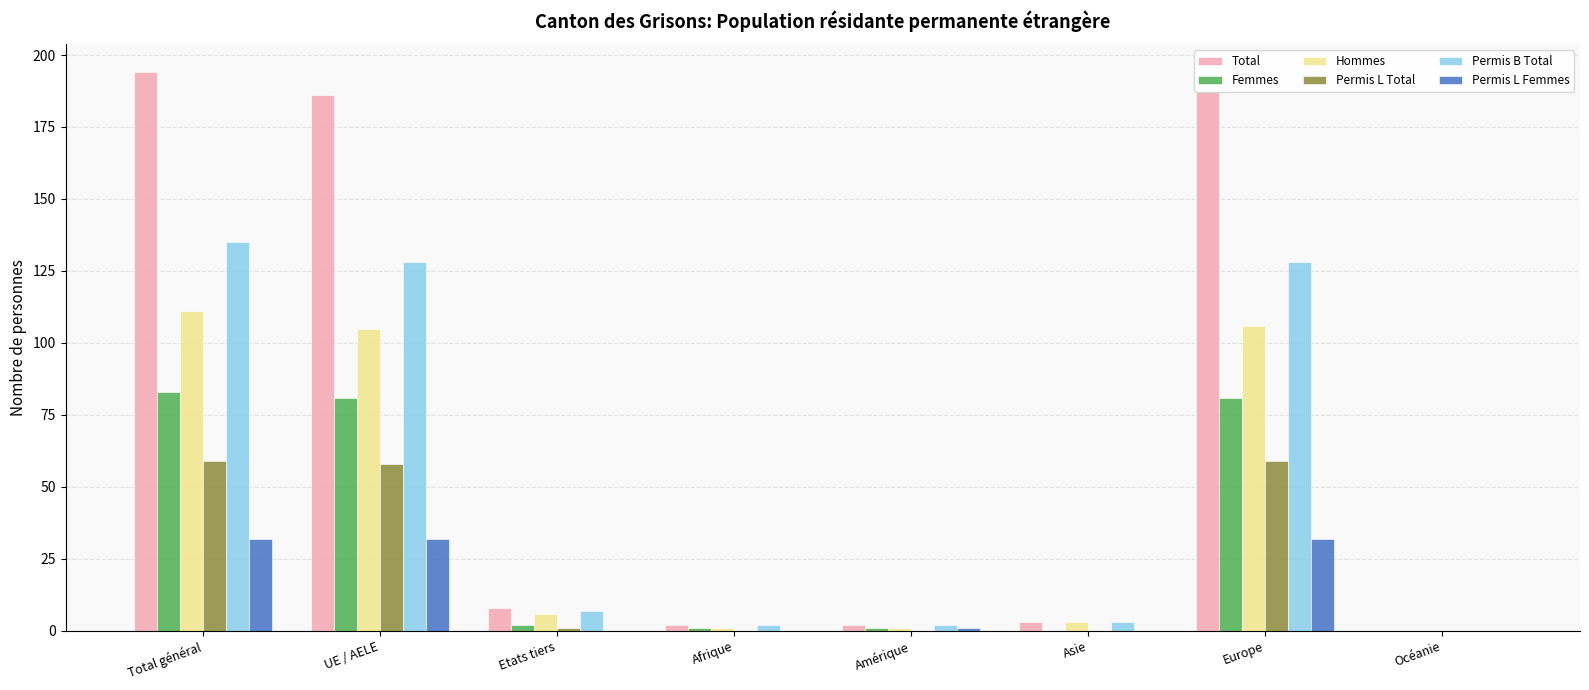

Which series has the largest total across all categories?

Total